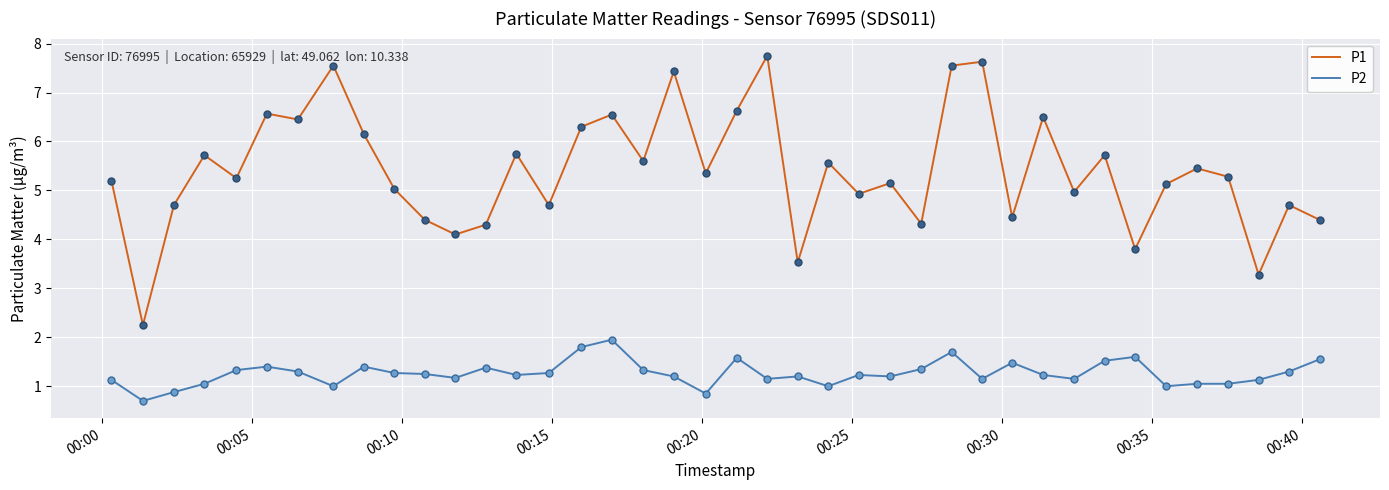

Which series has the largest total across all categories?

P1